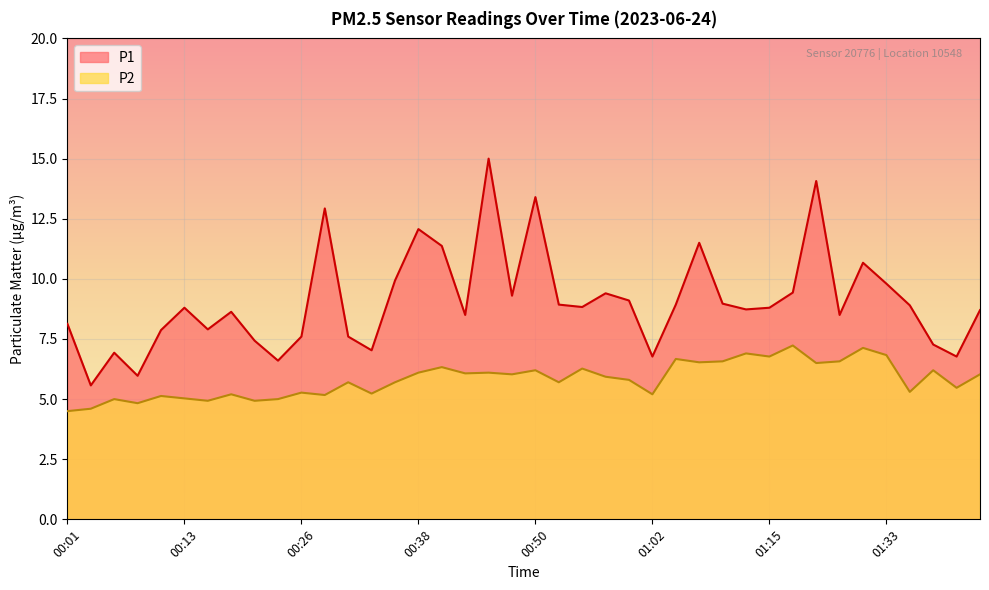

What is the difference between the highest and lowest values at 00:13?

3.8